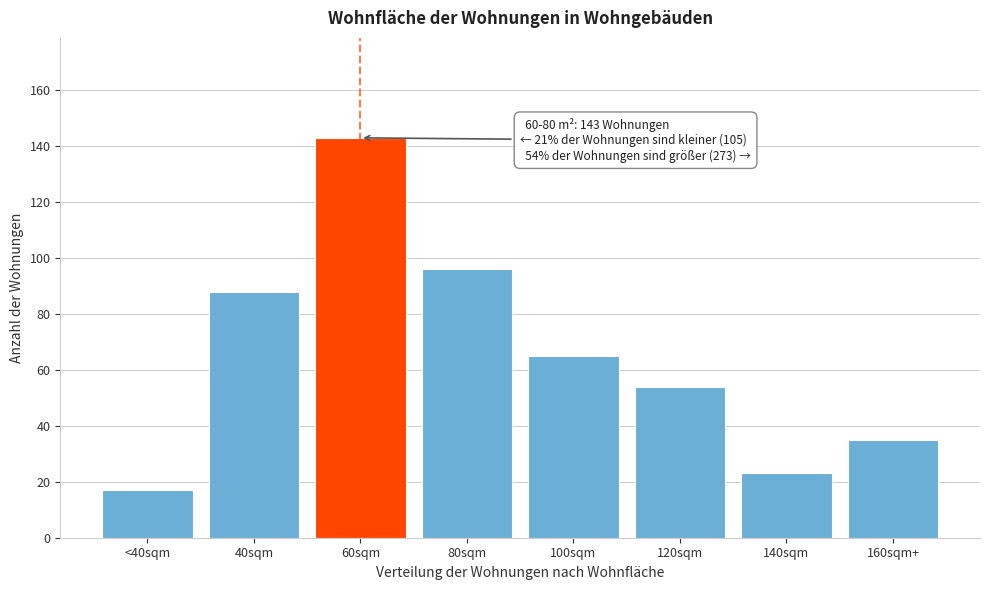

Reading left to right, what are all the values shown in this chart?

<40sqm=17	40sqm=88	60sqm=143	80sqm=96	100sqm=65	120sqm=54	140sqm=23	160sqm+=35